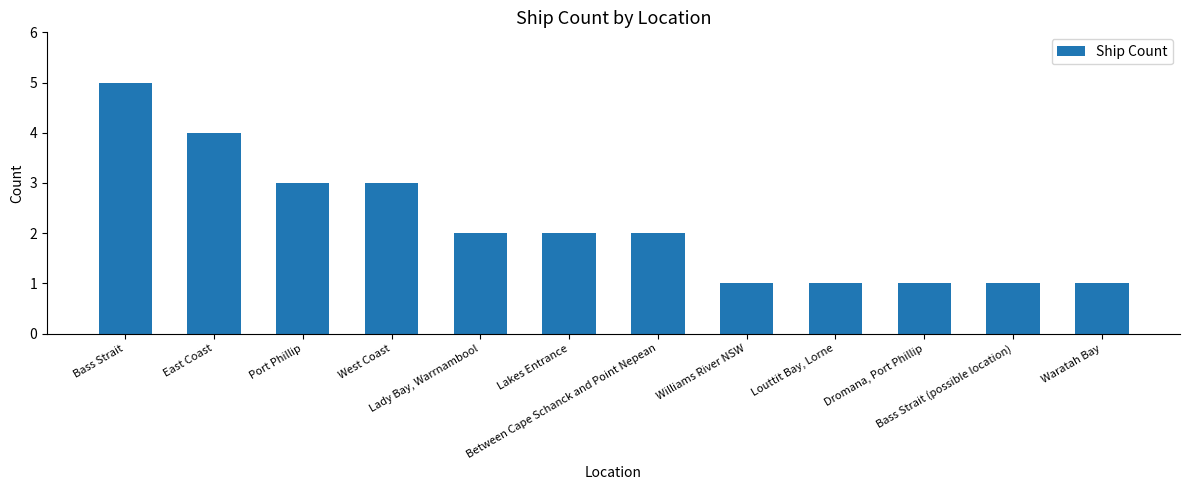

Where does the data first go above 2?

Bass Strait